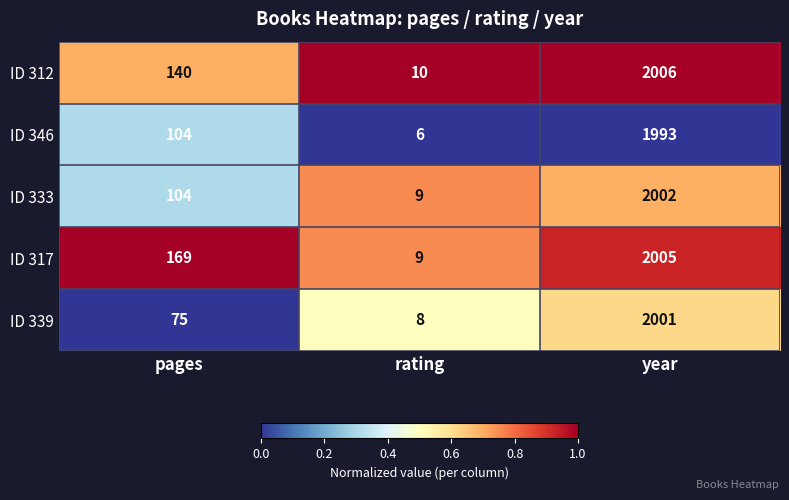

At year, list the series in order from largest to smallest.

ID 312, ID 317, ID 333, ID 339, ID 346